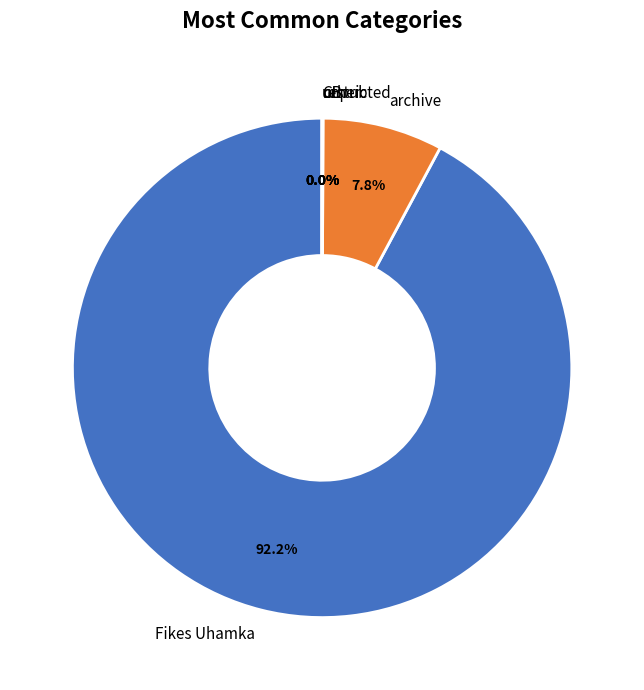

Is the sum of archive and Fikes Uhamka greater than half?

Yes